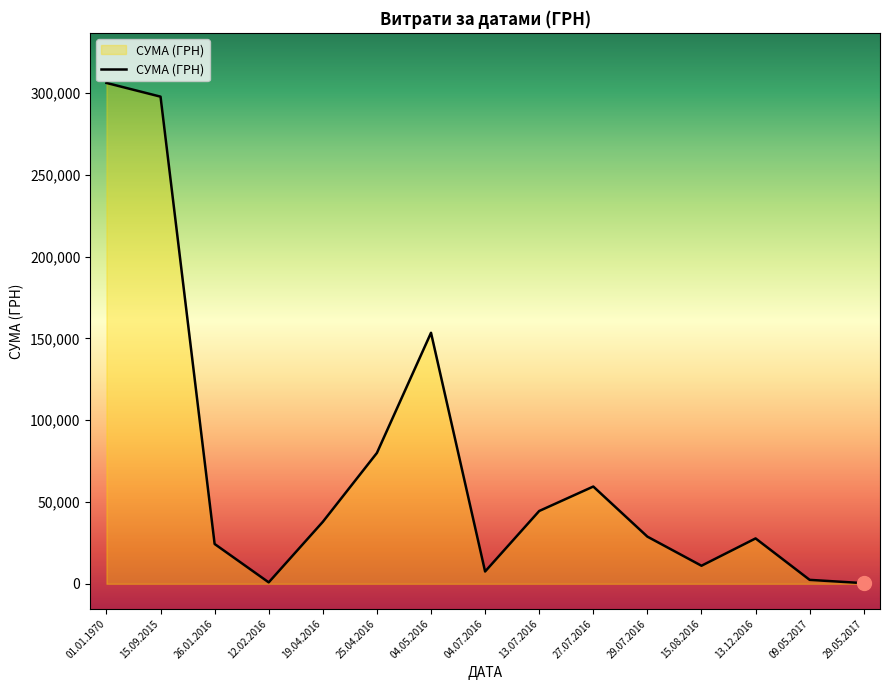

Count the number of categories in the chart.

15